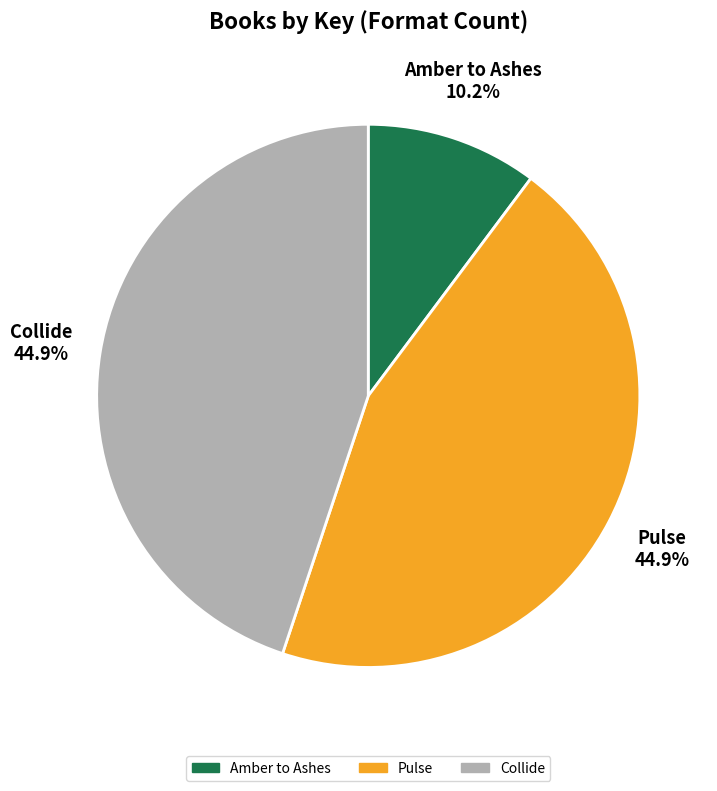

Count the number of slices in the pie.

3